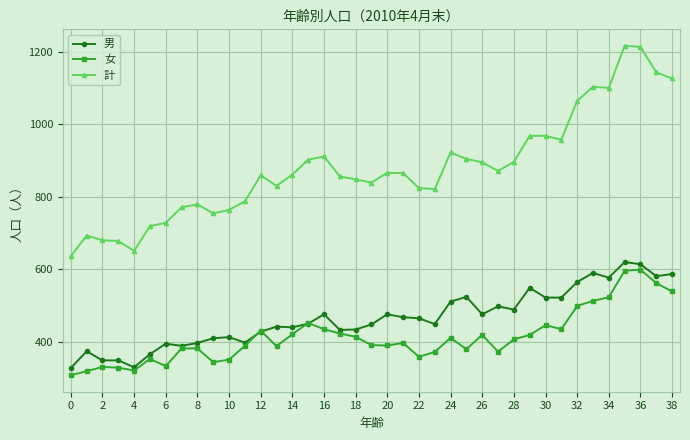

Which series ends up on top after the final intersection of 女 and 男?

男